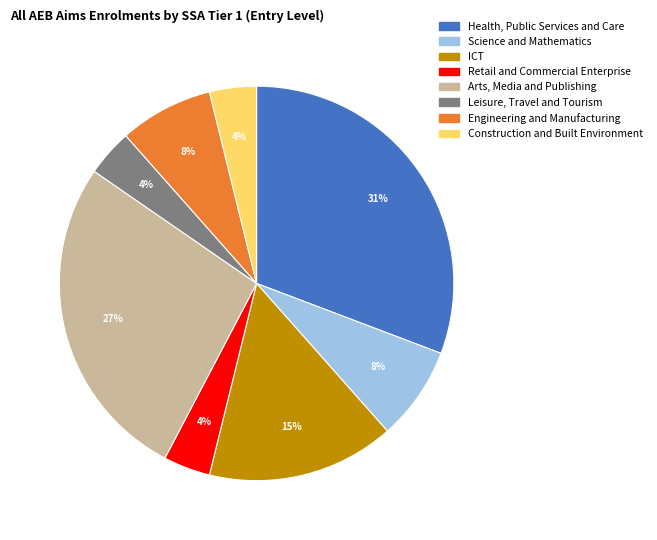

To the nearest percent, what is the average slice percentage?

12%